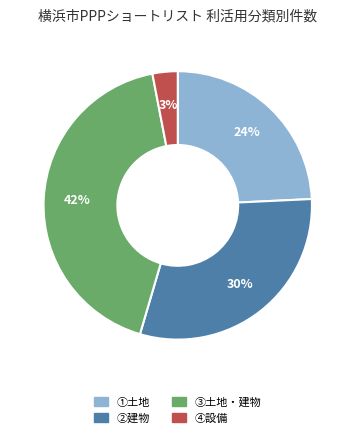

To the nearest percent, what portion does ①土地 represent?

24%